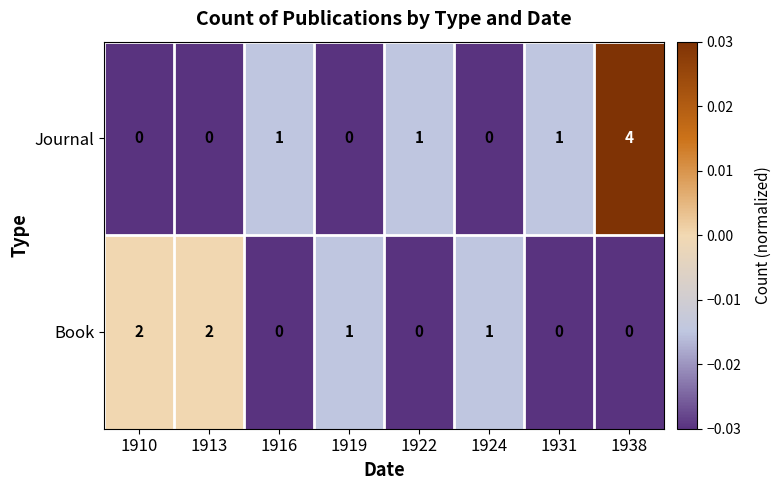

Reading left to right, what are all the values shown in this chart?

Journal: 1910=0	1913=0	1916=1	1919=0	1922=1	1924=0	1931=1	1938=4
Book: 1910=2	1913=2	1916=0	1919=1	1922=0	1924=1	1931=0	1938=0